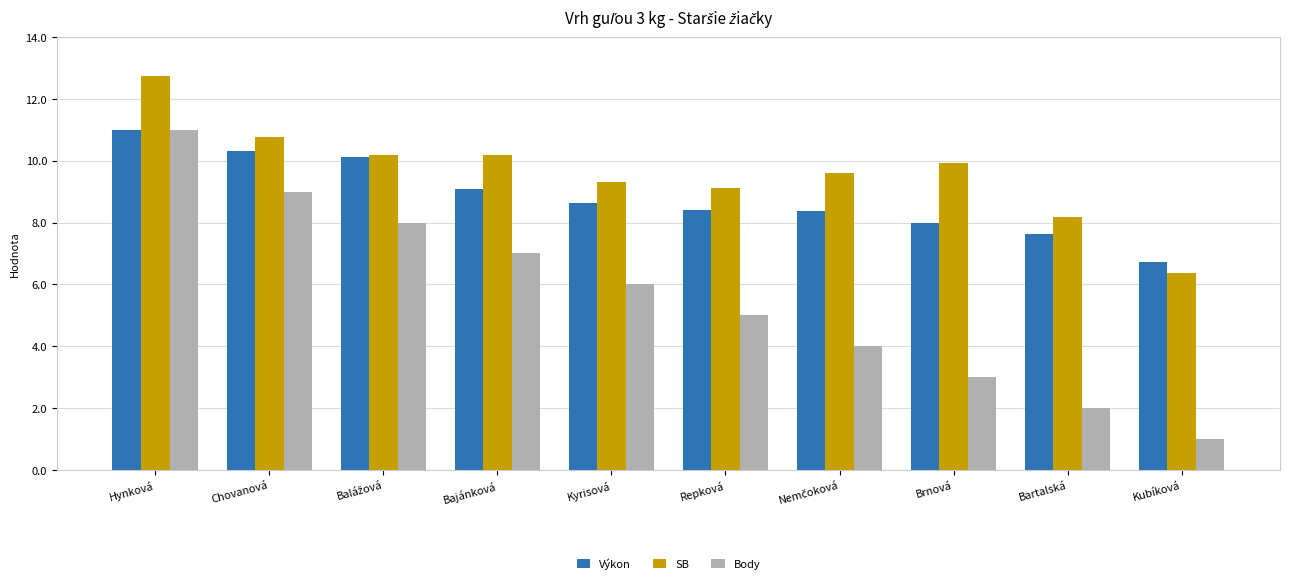

What is the sum of all SB values?

96.4